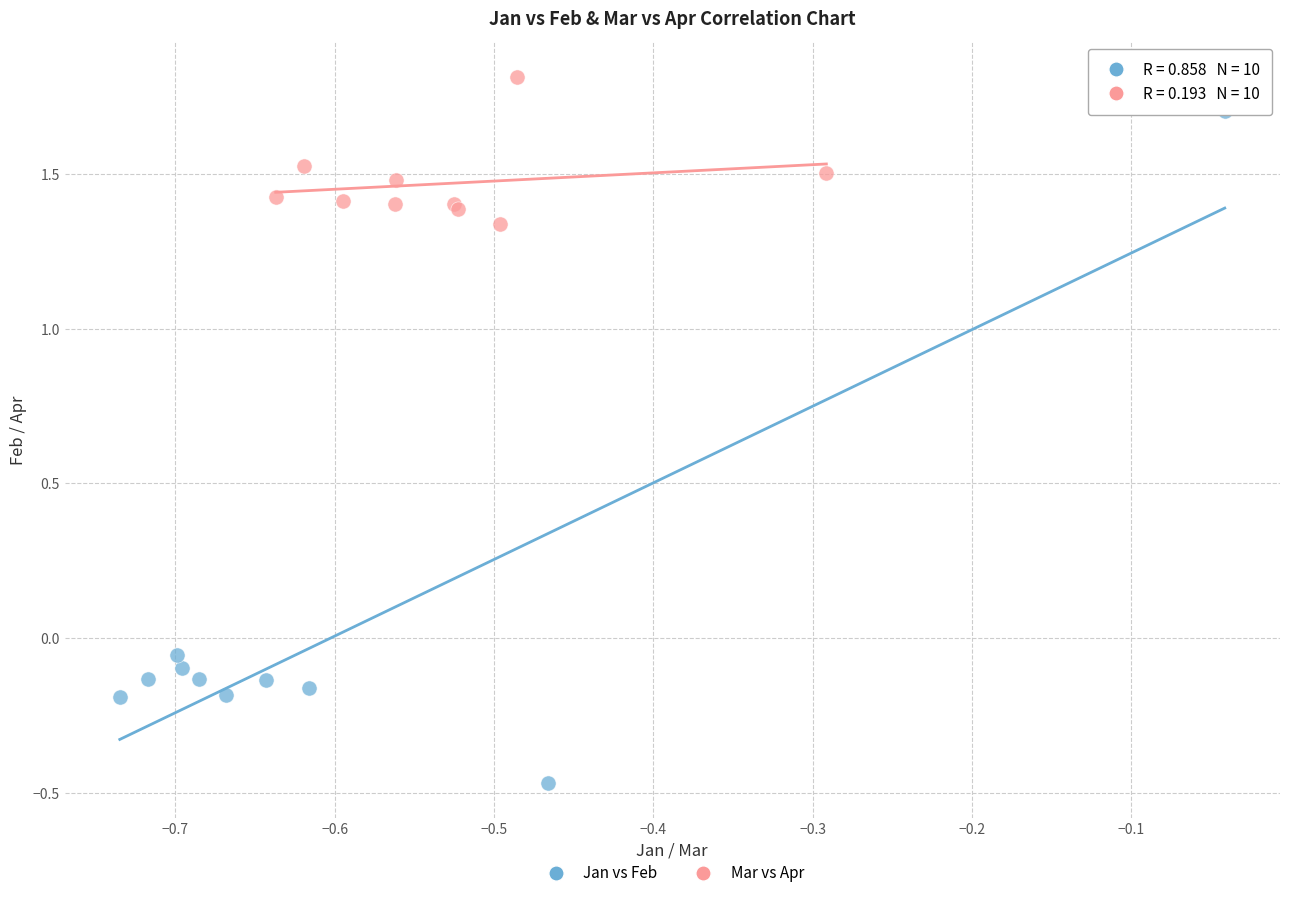

Which series contains the highest Y value?

Mar vs Apr